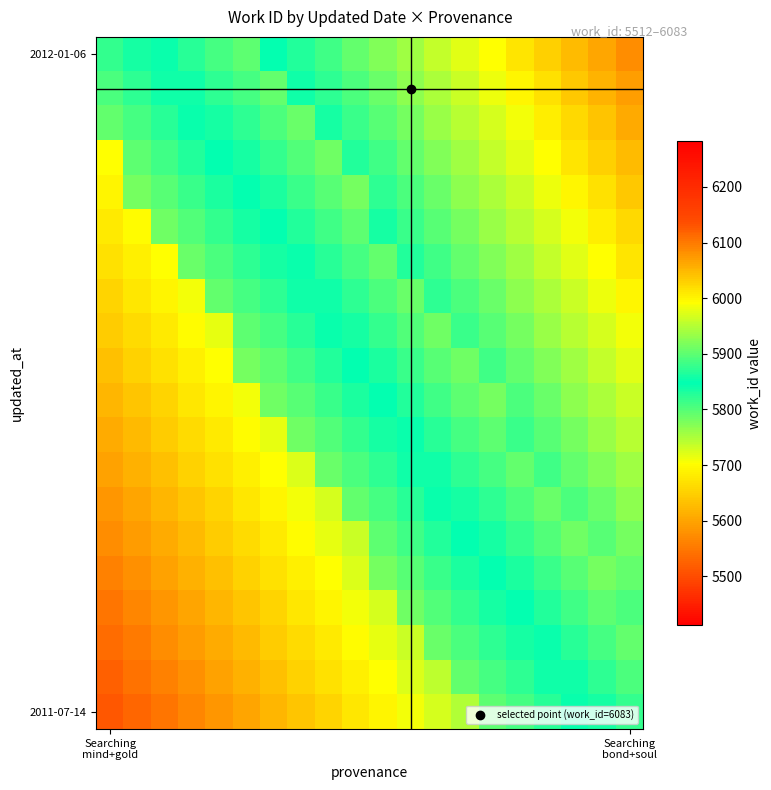

Which label corresponds to the smallest value in the chart?

Searching
mind+gold